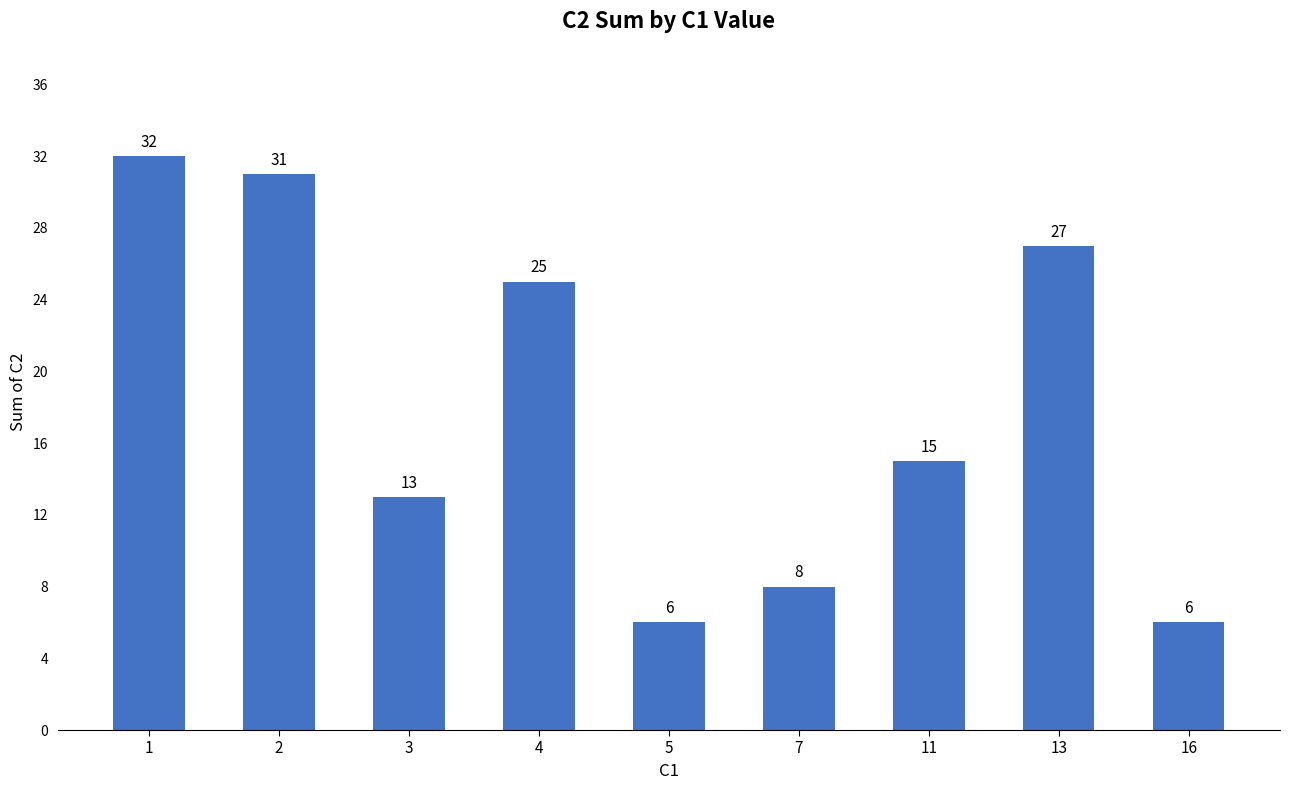

Approximately how many times larger is the value at 1 compared to 3?

2.5